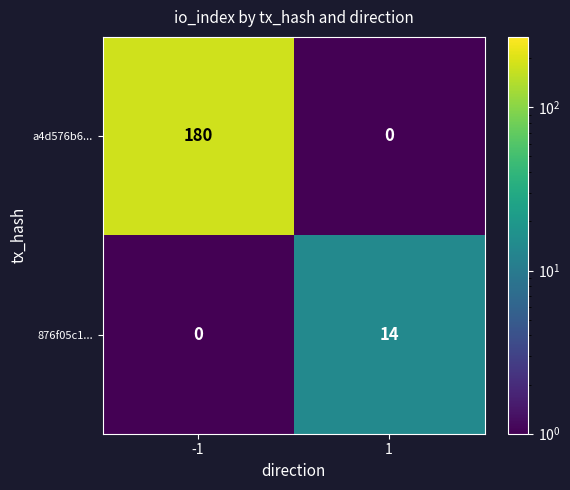

What is the spread (max minus min) of values at 1?

14